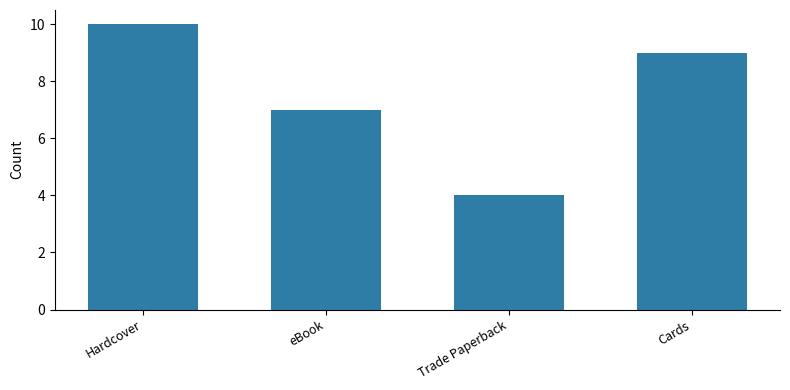

What is the ratio of the value at Trade Paperback to the value at Cards?

0.4